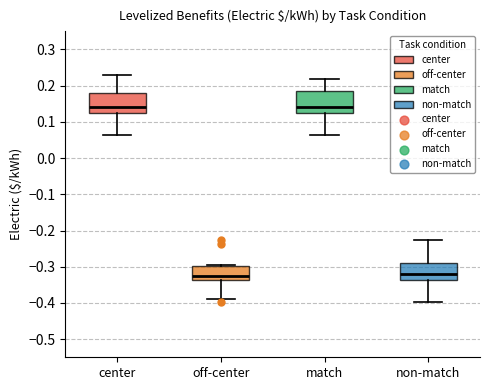

Where is the lower edge of the box for match on the y-axis? The values are not printed on the chart, so give them approximately, as read against the axis.

0.12